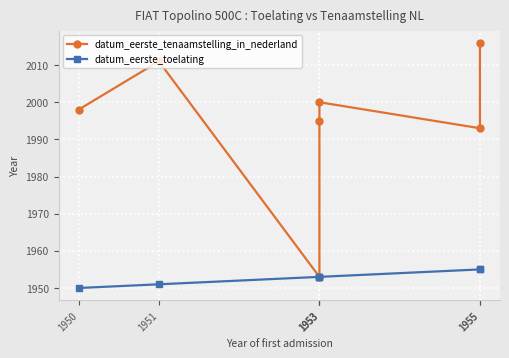

What is the total value across all series at 1955?

3948